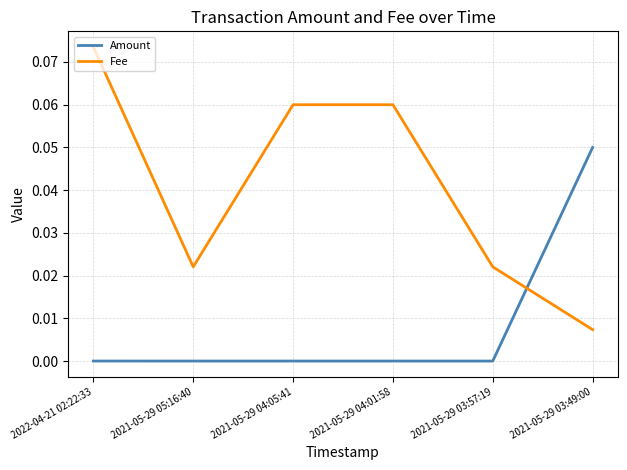

At which category is the sum across all series the highest?

2022-04-21 02:22:33